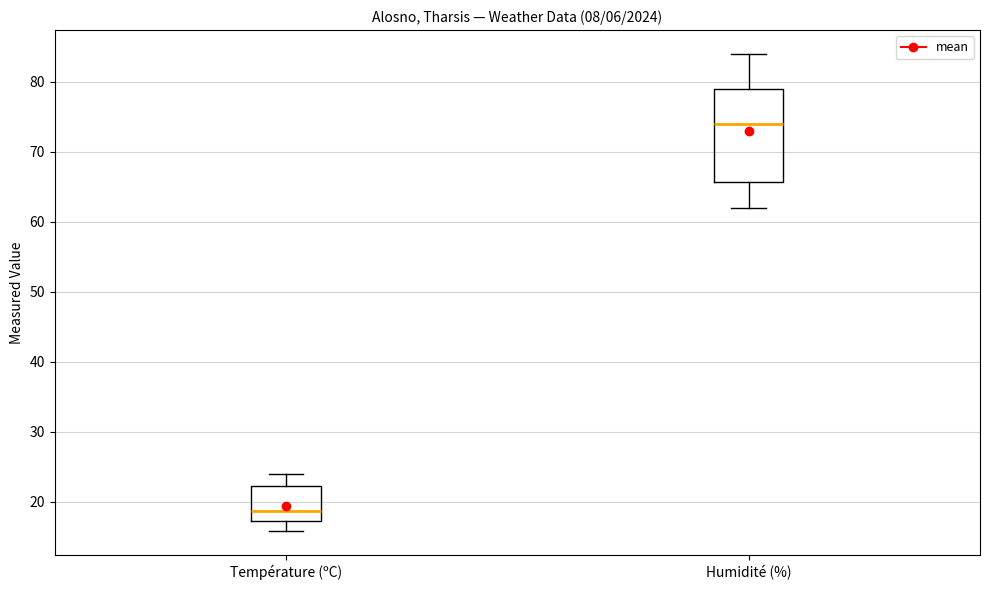

Reading left to right, read every box against the y-axis: the position of its median line, the range the box covers, and the ends of its whiskers. The values are not printed on the chart, so give them approximately, as read against the axis.

Température (ºC): median 19, box 17 to 22, whiskers 16 to 24
Humidité (%): median 74, box 66 to 79, whiskers 62 to 84